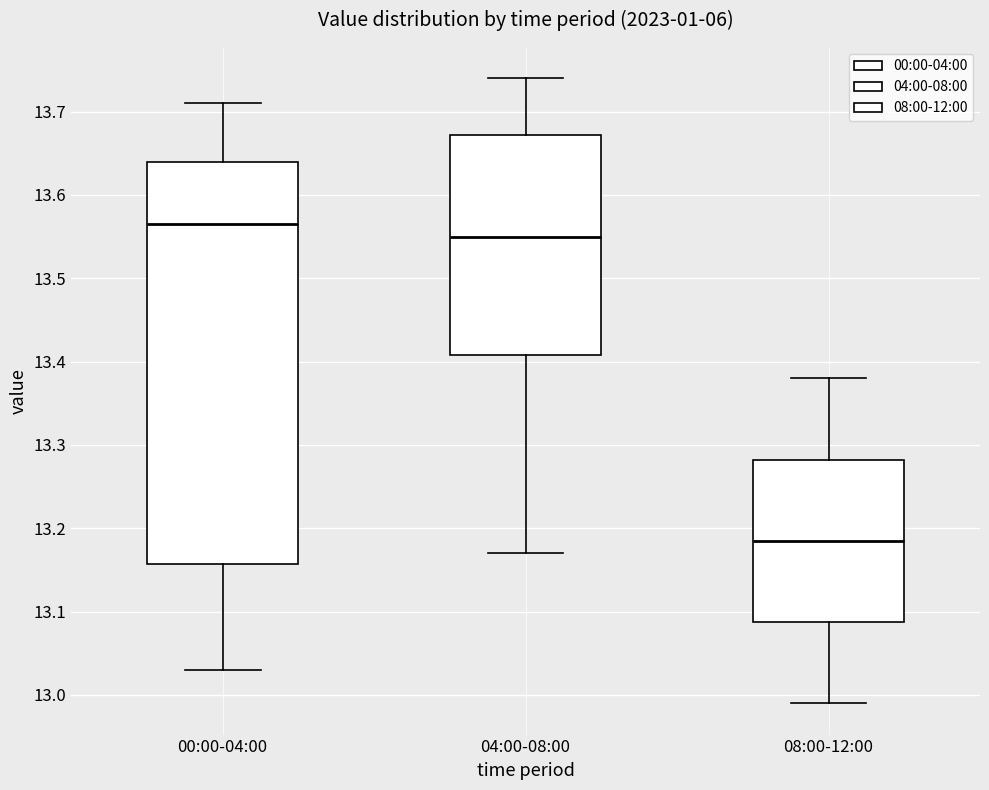

Comparing the boxes themselves (not the whiskers), which one is the tallest?

00:00-04:00